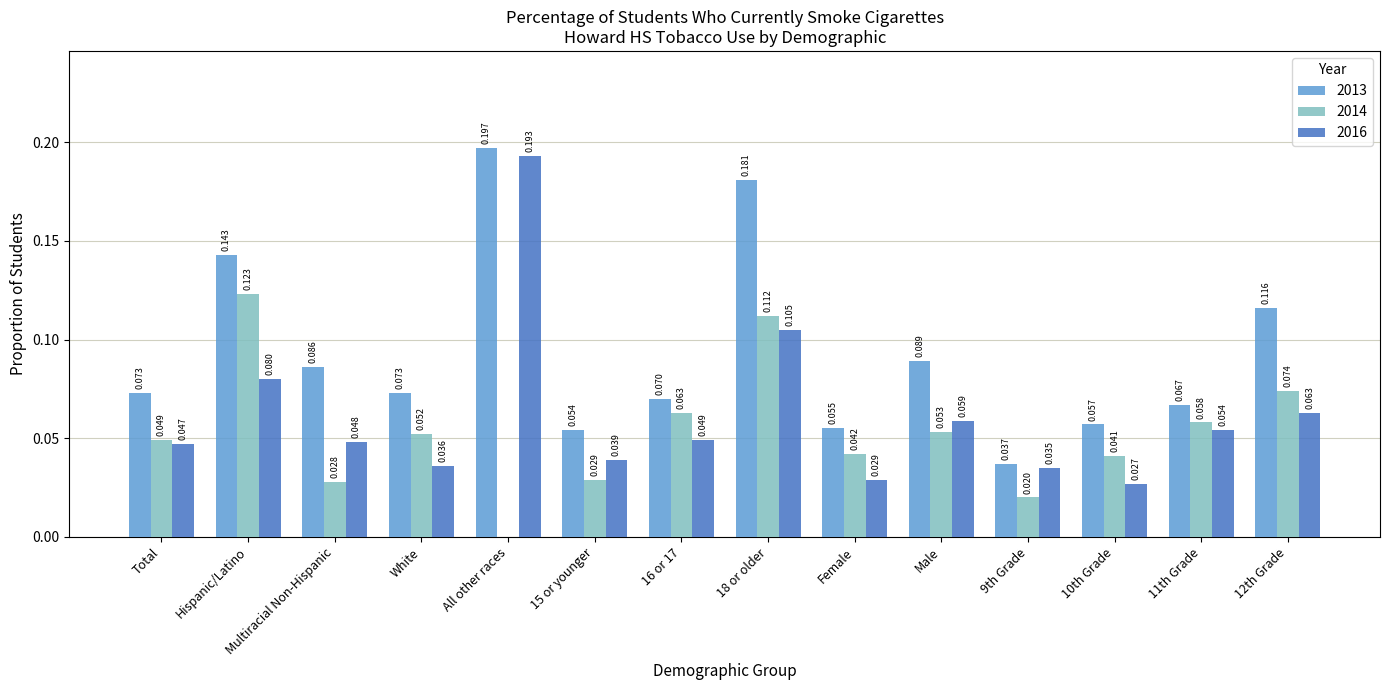

Is the value of 2014 at Total greater than the value of 2013 at 16 or 17?

No